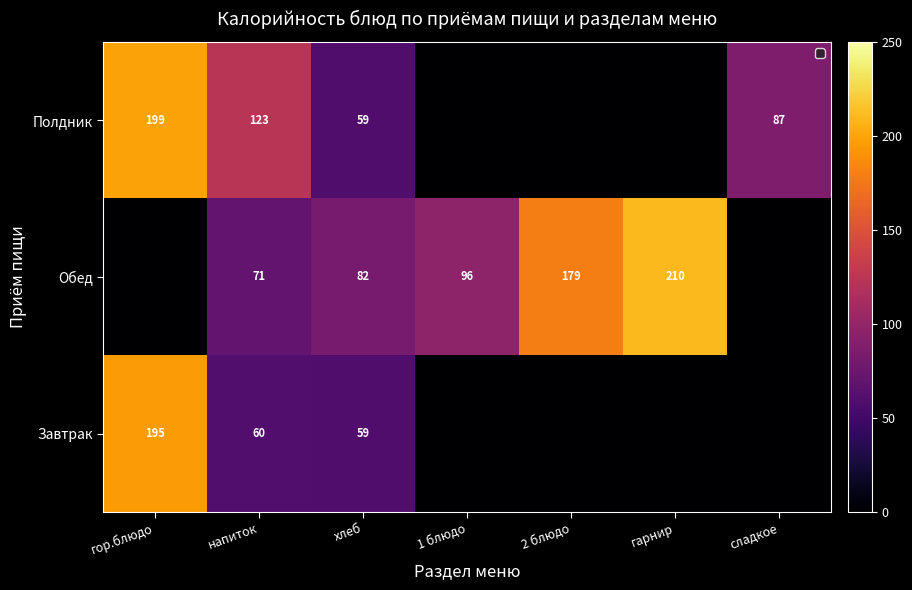

How many distinct data groups are displayed?

3